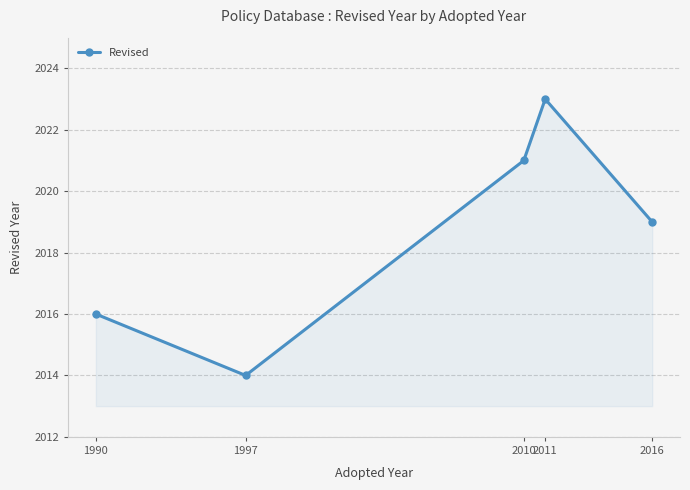

Which label corresponds to the smallest value in the chart?

1997